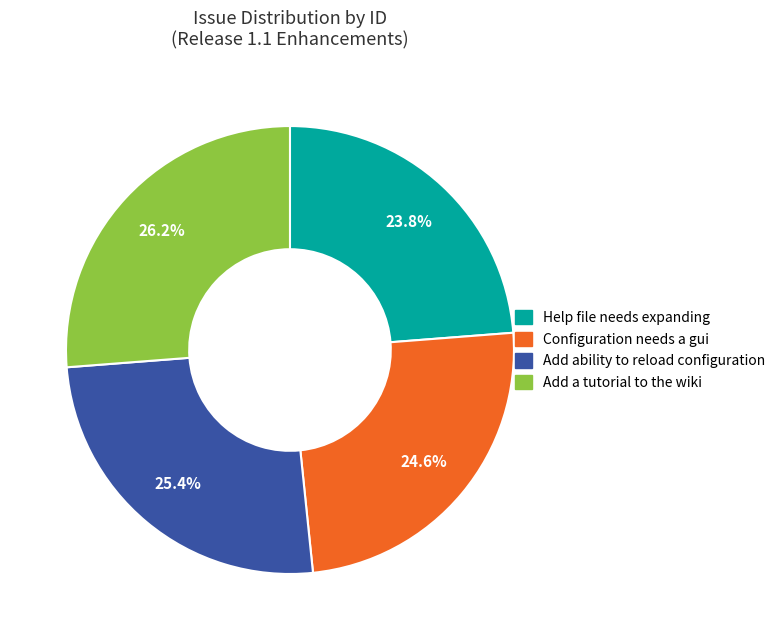

What is the largest slice in the pie chart?

Add a tutorial to the wiki